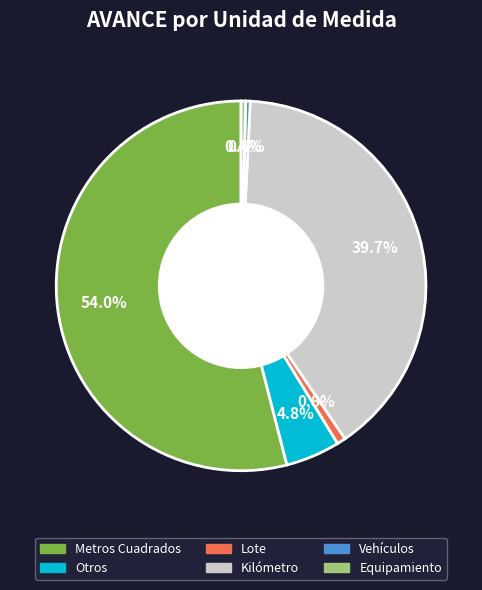

Is there any slice that represents more than half of the pie?

Yes